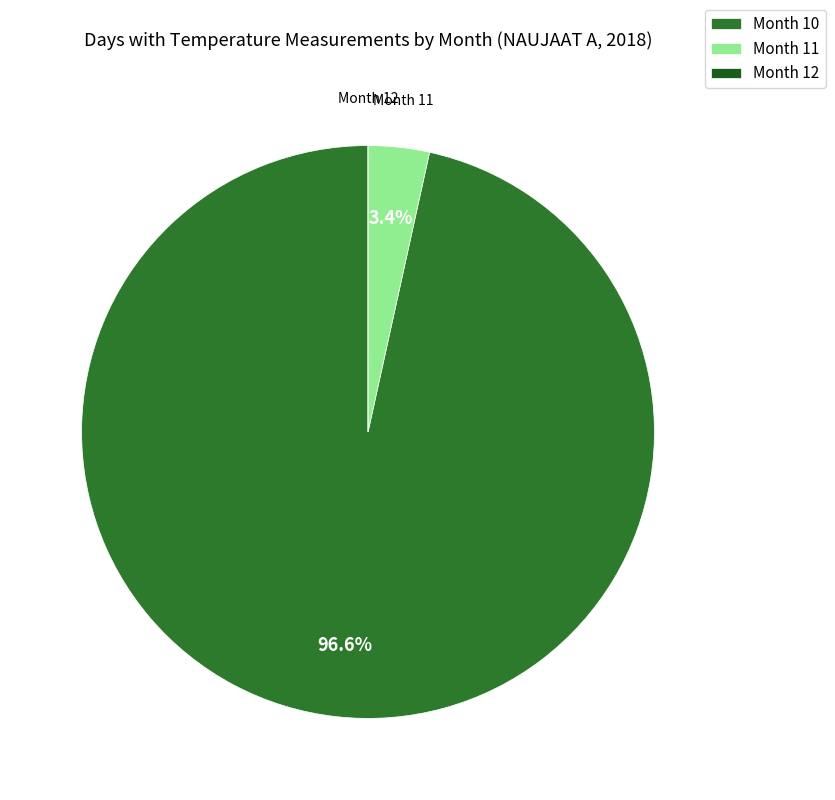

What percentage do Month 11 and Month 10 together represent?

100.0%